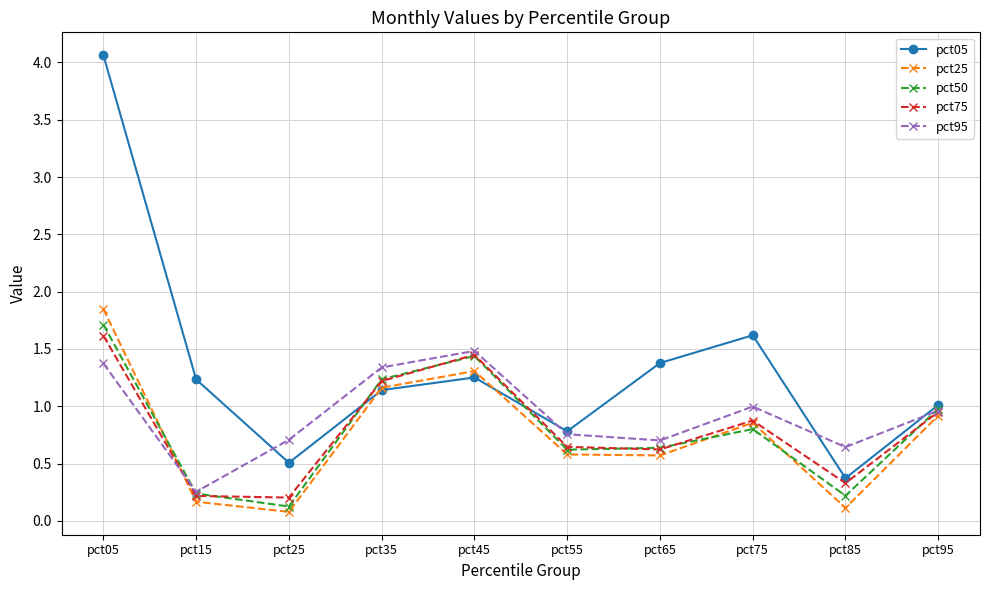

Which category has the highest value across all series?

pct05